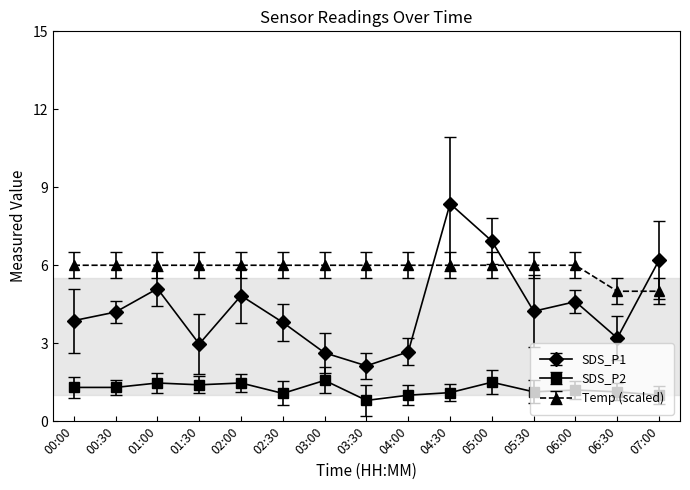

What are all the series names shown in the legend?

SDS_P1, SDS_P2, Temp (scaled)